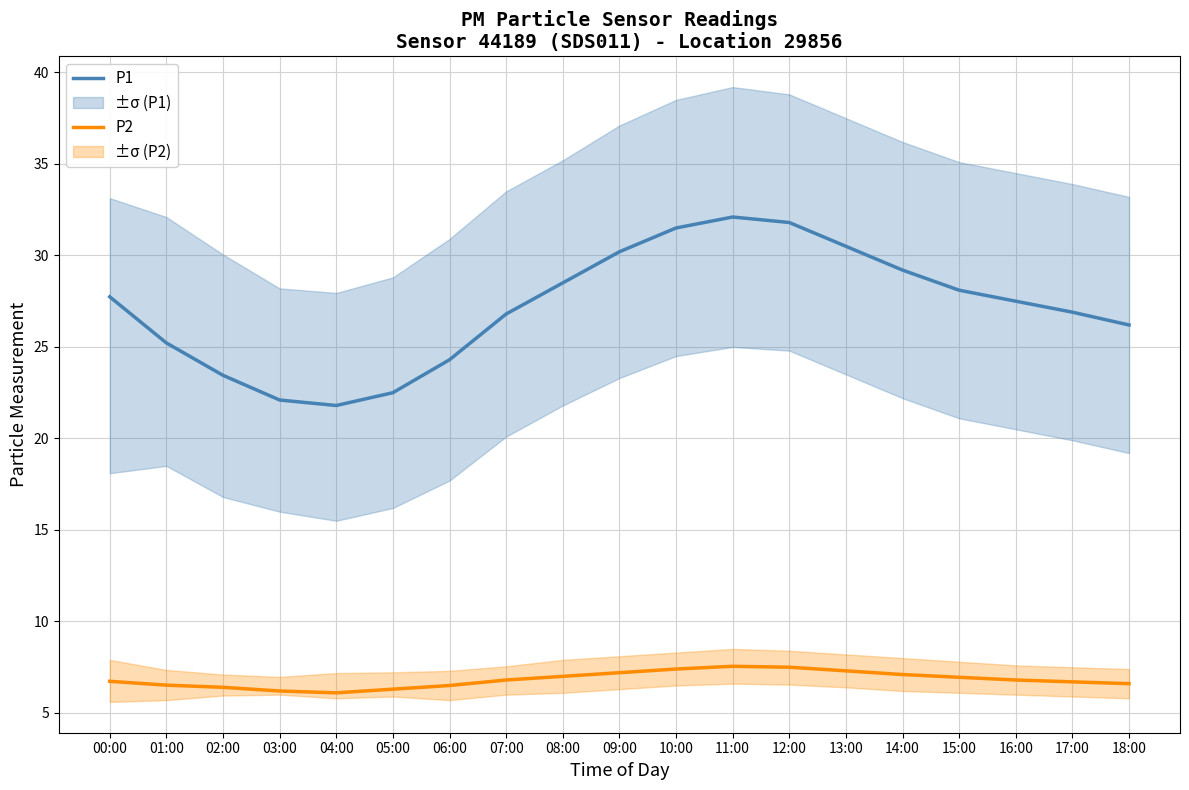

What is the label of the 6th point from the left?

05:00